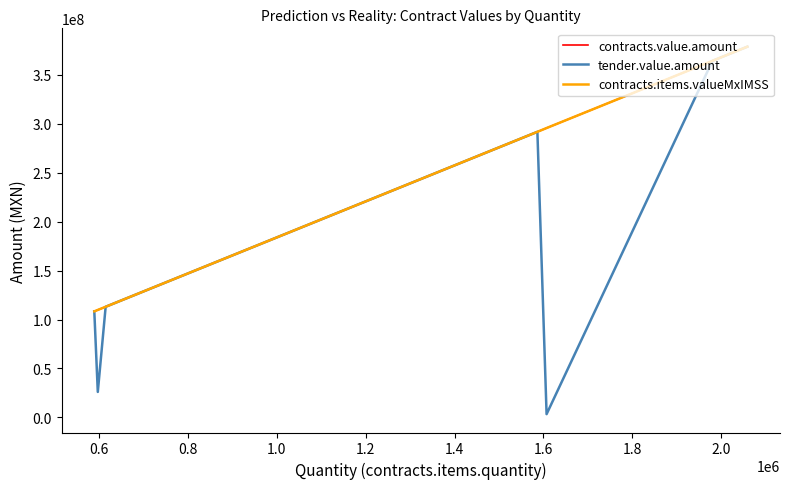

What is the smallest value displayed?

3402000.0